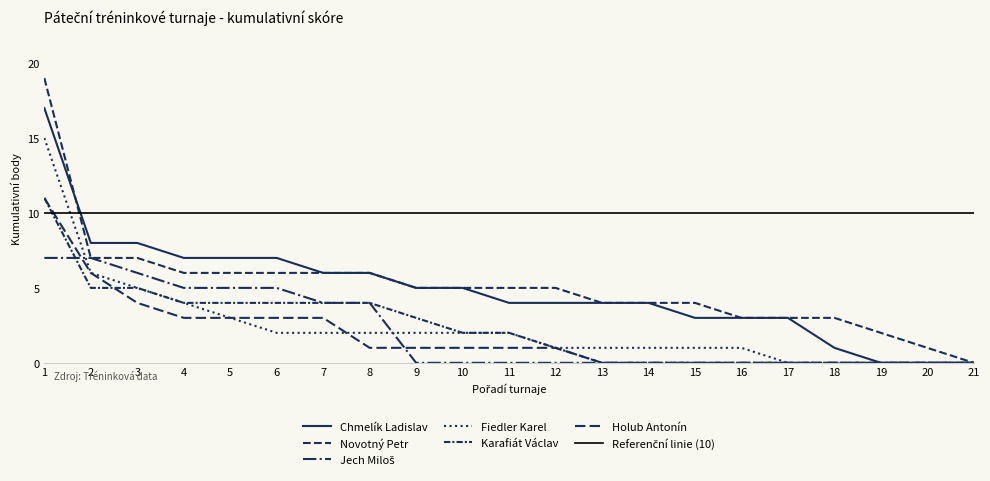

How many lines are shown in the chart?

6